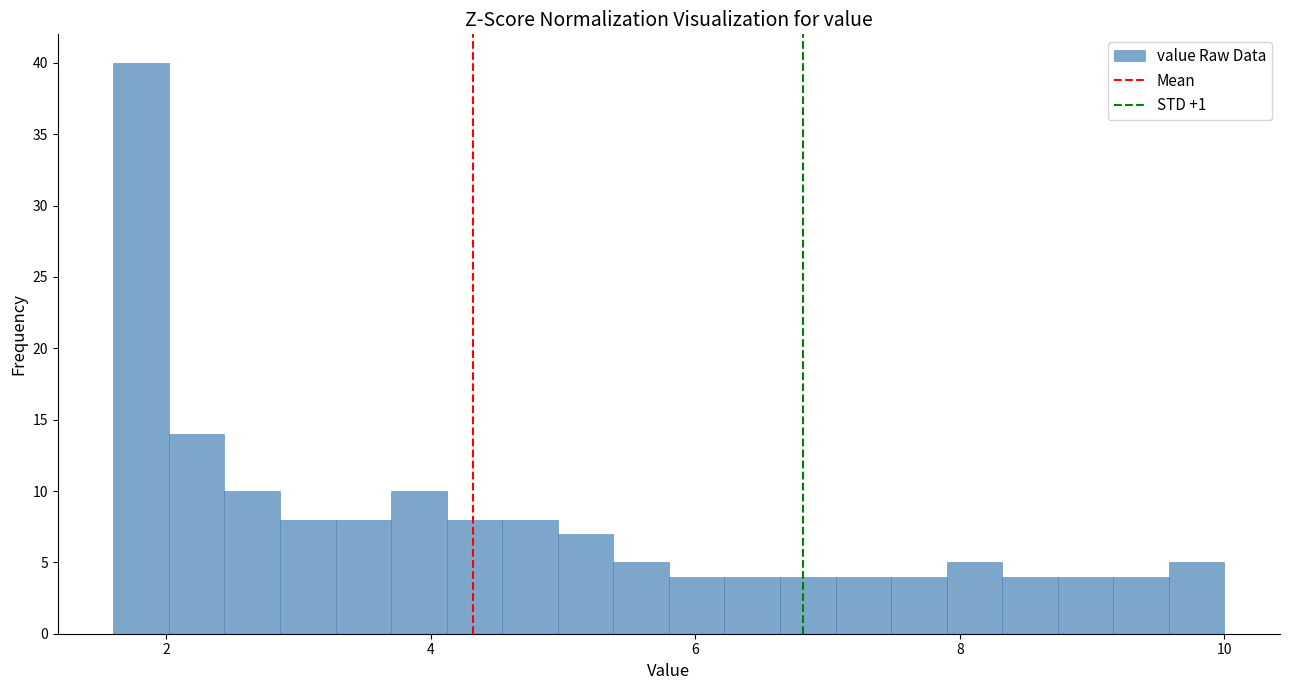

Around what value on the x-axis is the tallest bar? Give the approximate position of its centre, as read against the axis.

1.8